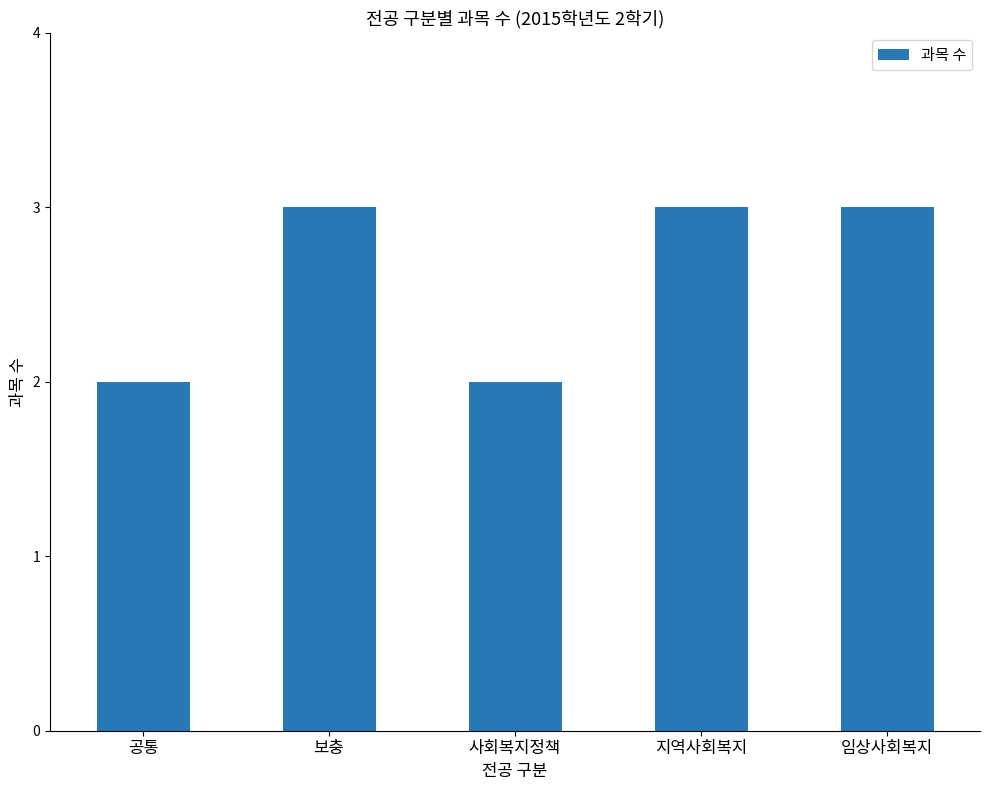

What is the difference between the maximum and minimum values?

1